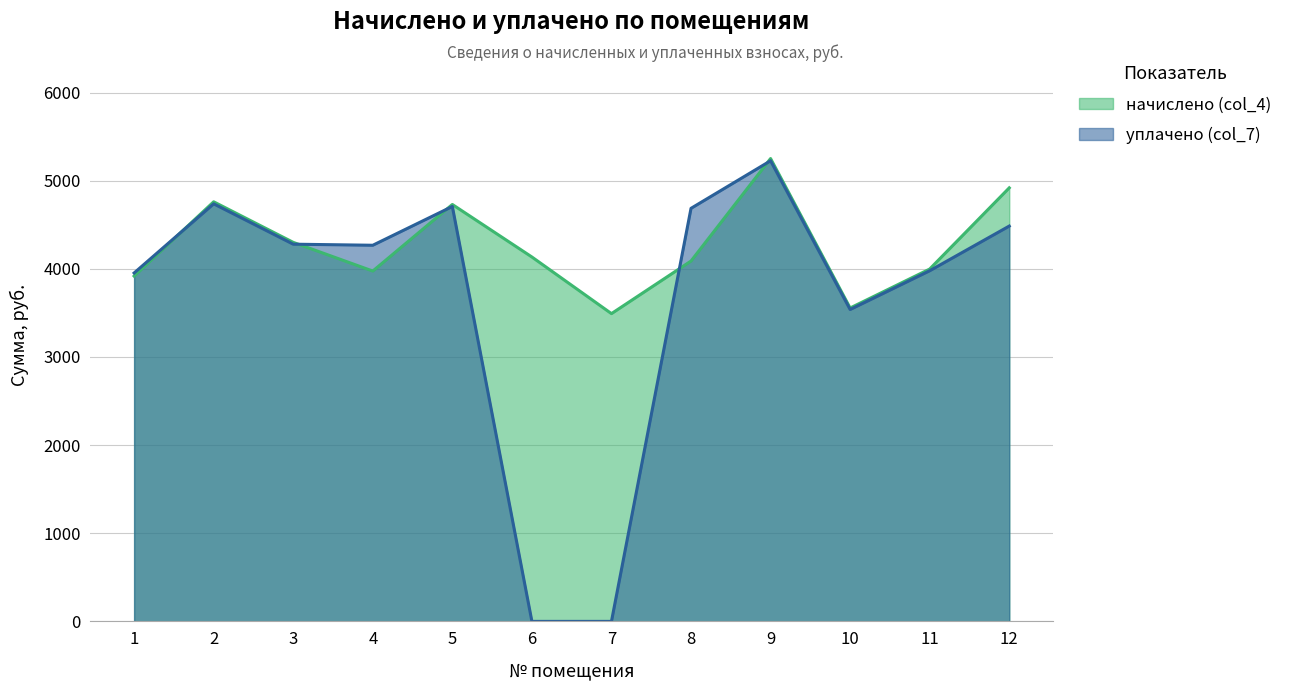

At which label is начислено (col_4) closest to 4371?

3